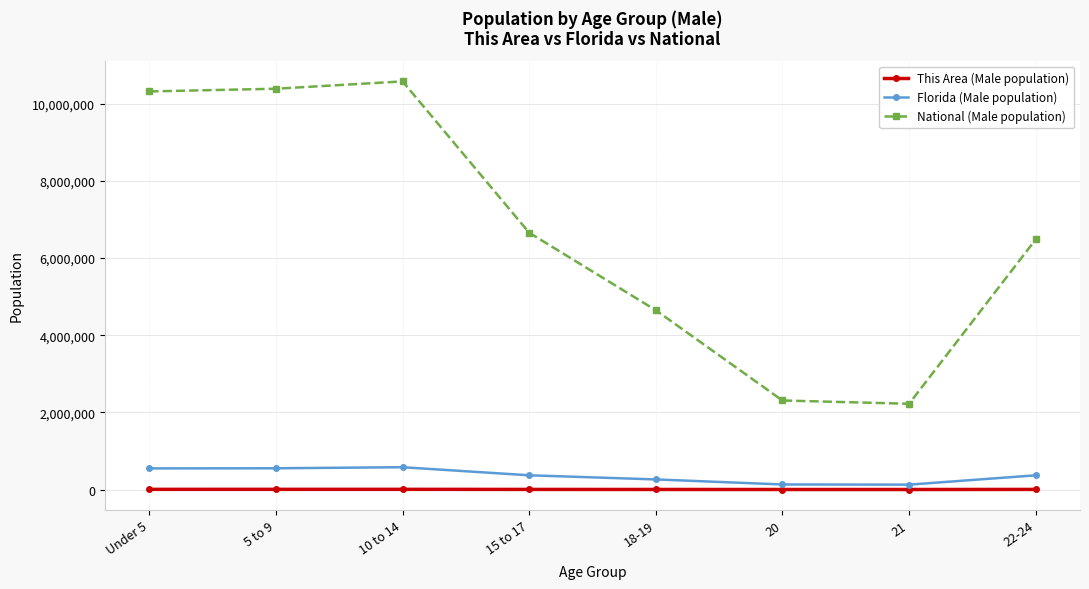

What is the difference between the second highest and minimum values in the Florida (Male population) series?

424188